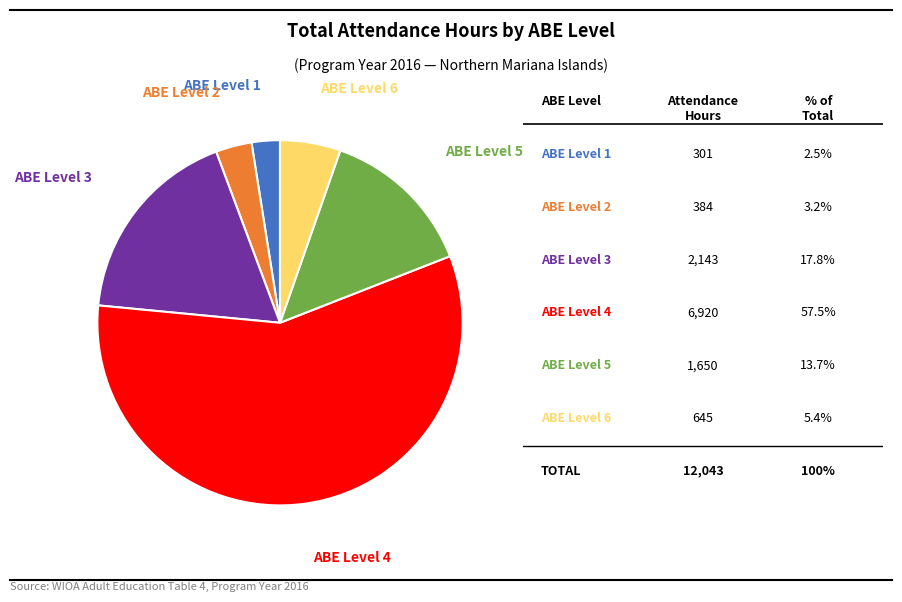

Is there a majority slice in this chart?

Yes